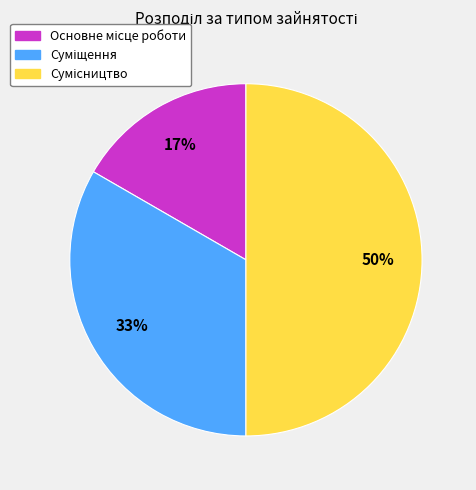

To the nearest percent, what is the difference between the largest and smallest slice percentages?

33%